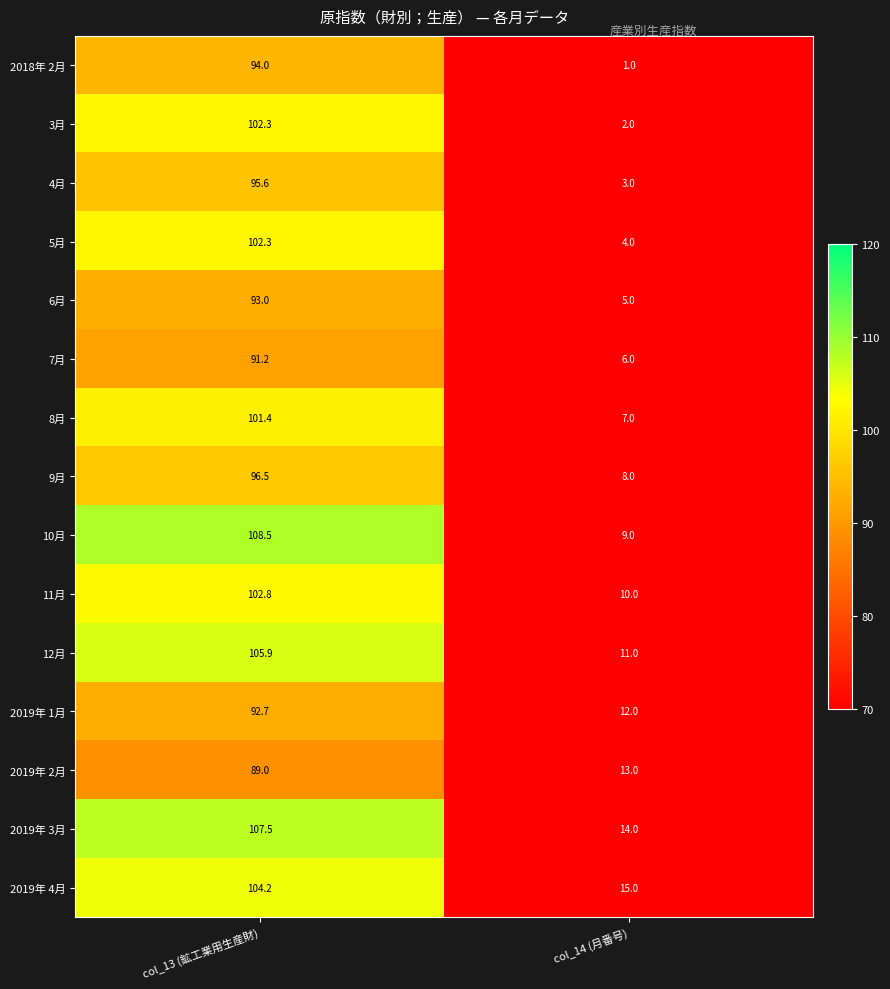

What is the approximate value of 4月 at col_14 (月番号)?

3.0